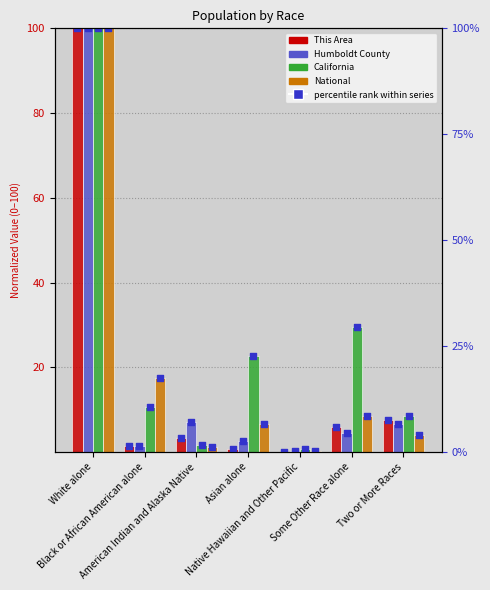

Which series has the widest spread of Y values?

This Area